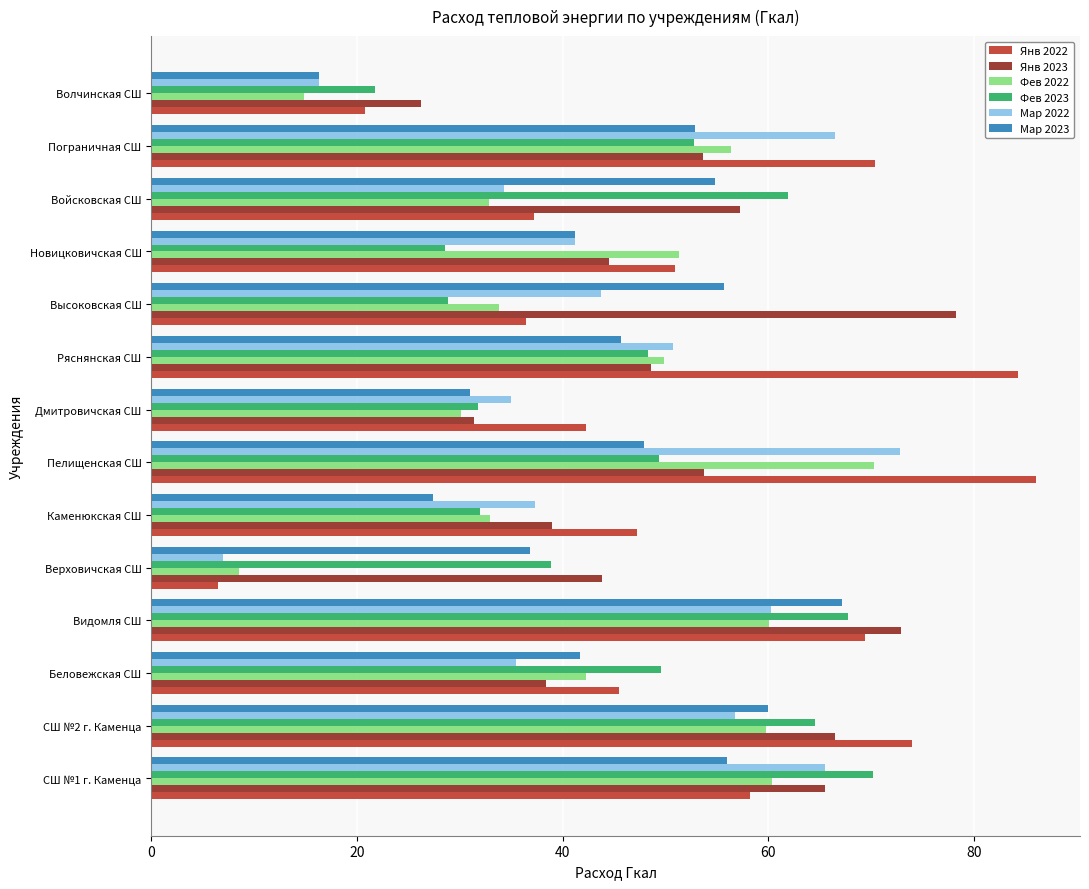

Which series has the widest spread of values?

Янв 2022